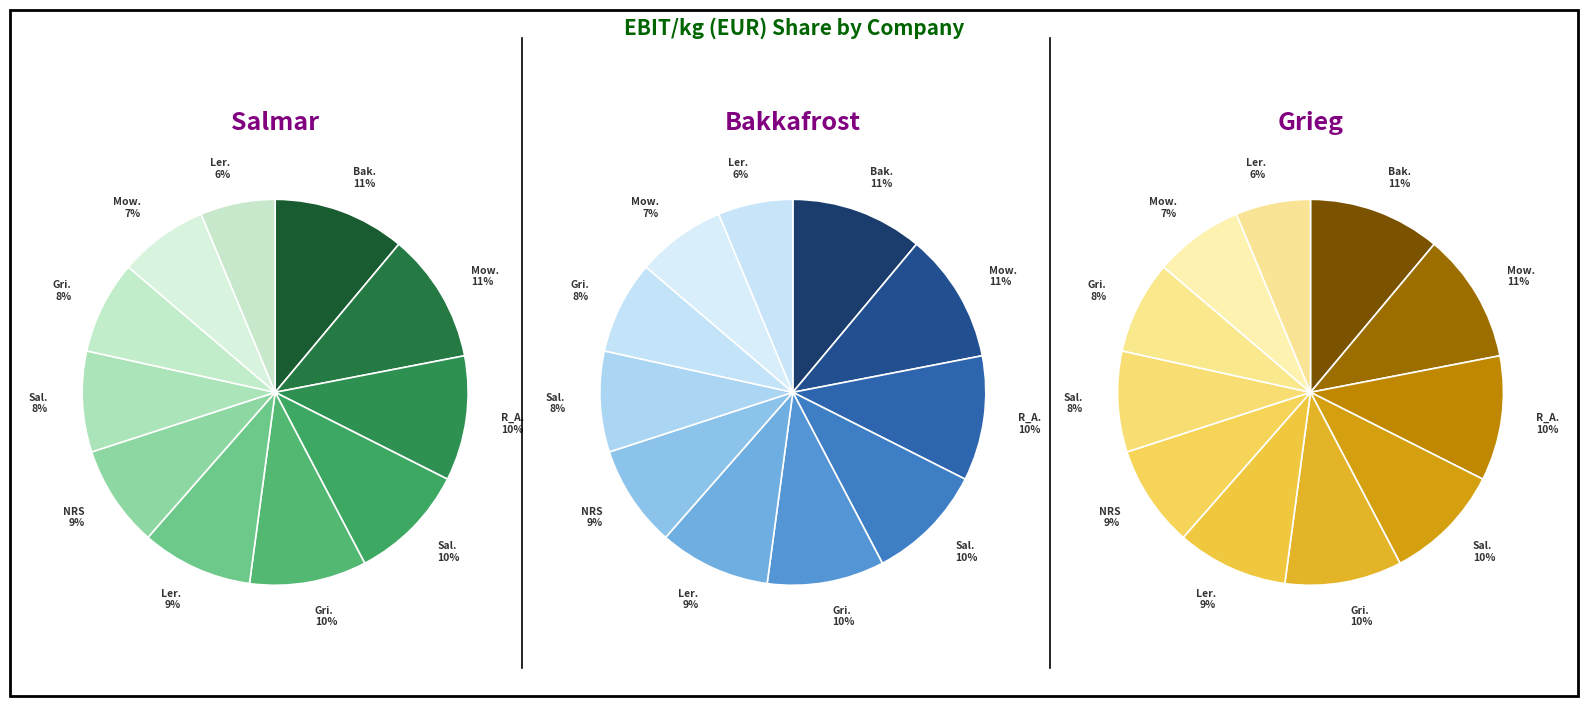

Which has a higher value, Mowi Norway or Bakkafrost?

Bakkafrost